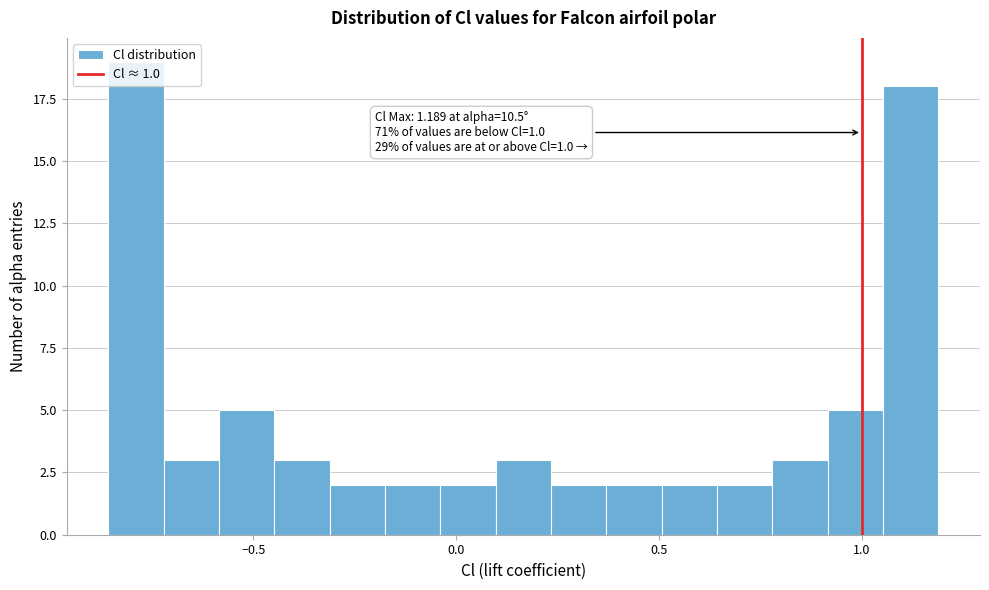

Around what value on the x-axis is the tallest bar? Give the approximate position of its centre, as read against the axis.

-0.80